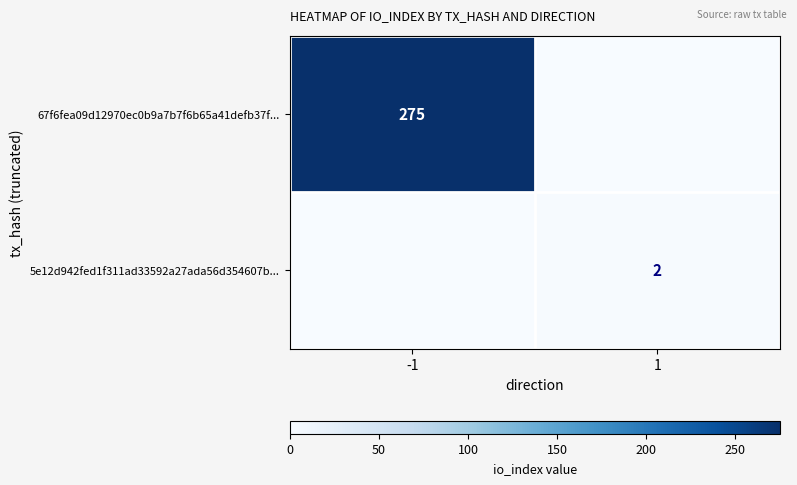

Is it true that 67f6fea09d12970ec0b9a7b7f6b65a41defb37f... equals 151 at -1?

False